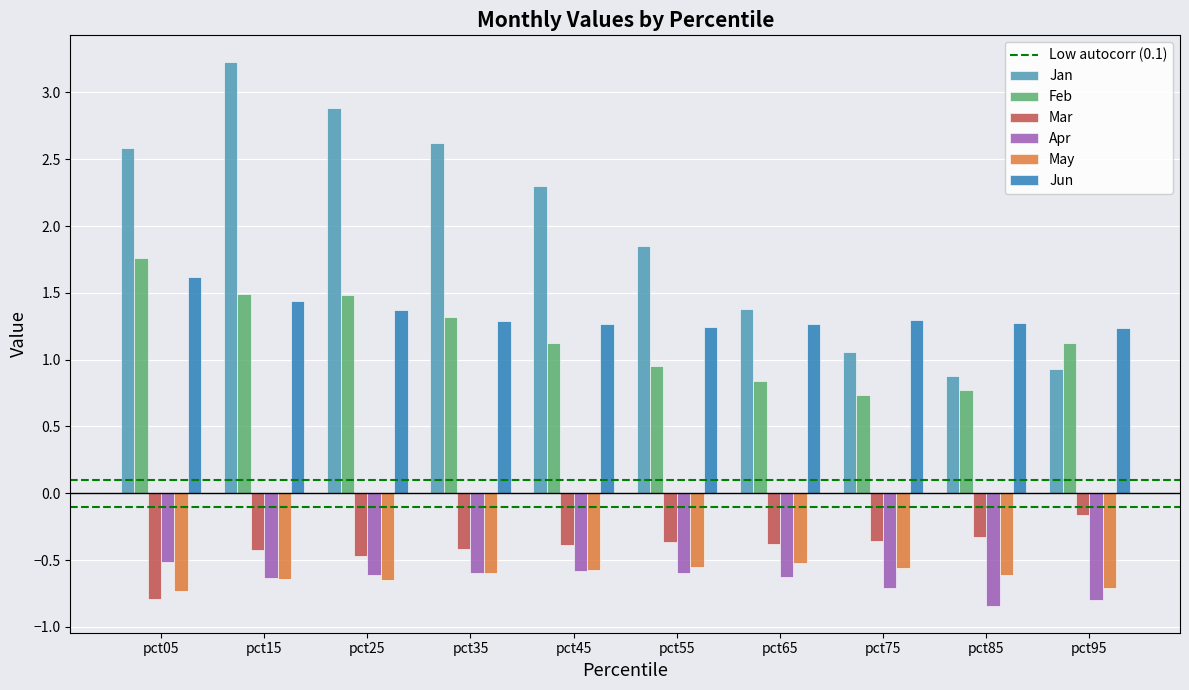

How many values in the Jan series are below 2?

5